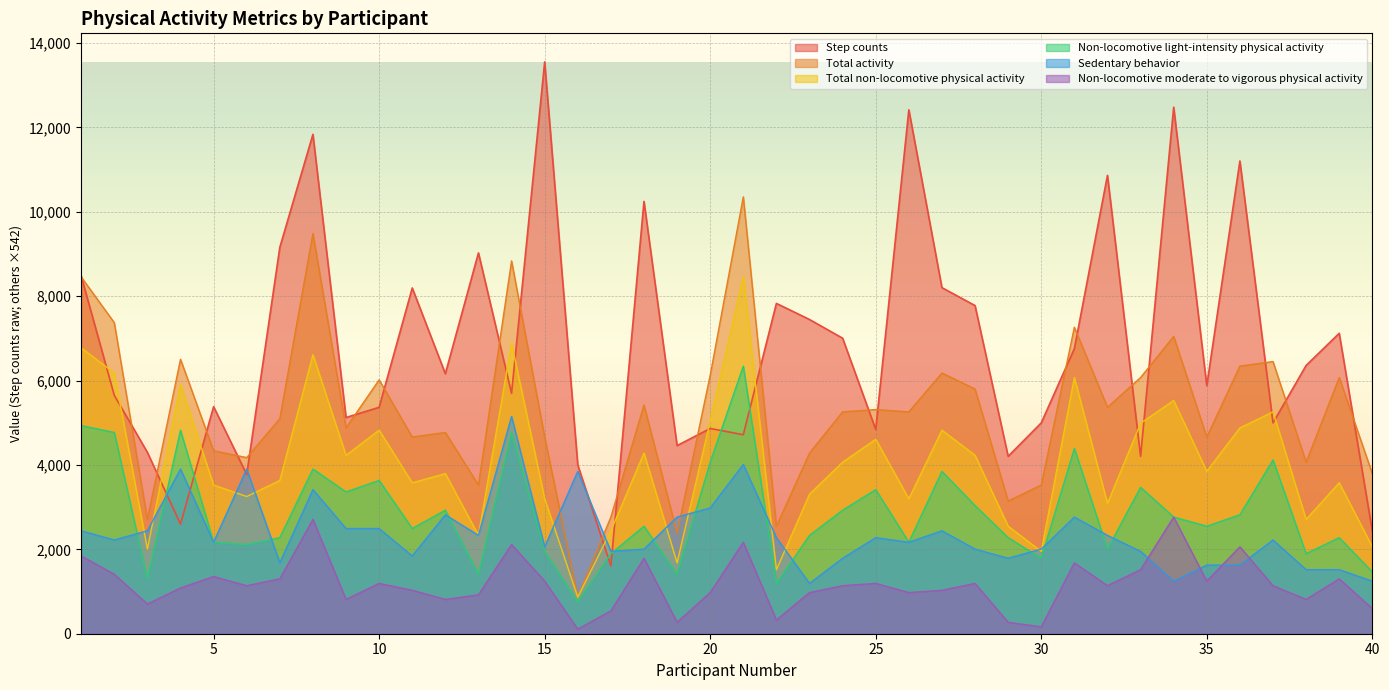

Rank the series by their maximum value, from highest to lowest.

Step counts, Total activity, Total non-locomotive physical activity, Non-locomotive light-intensity physical activity, Sedentary behavior, Non-locomotive moderate to vigorous physical activity